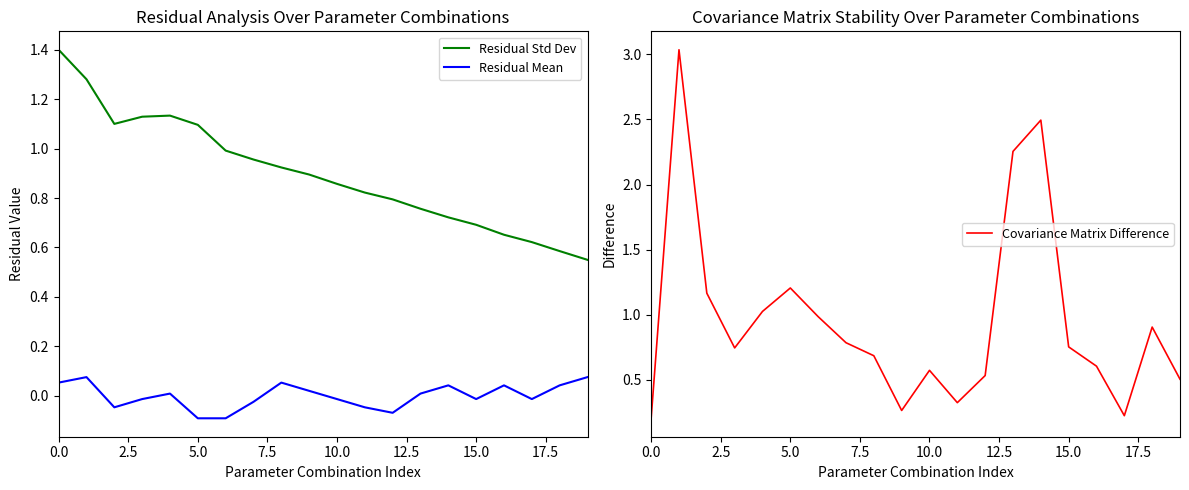

What is the highest value of the Residual Std Dev series?

1.4